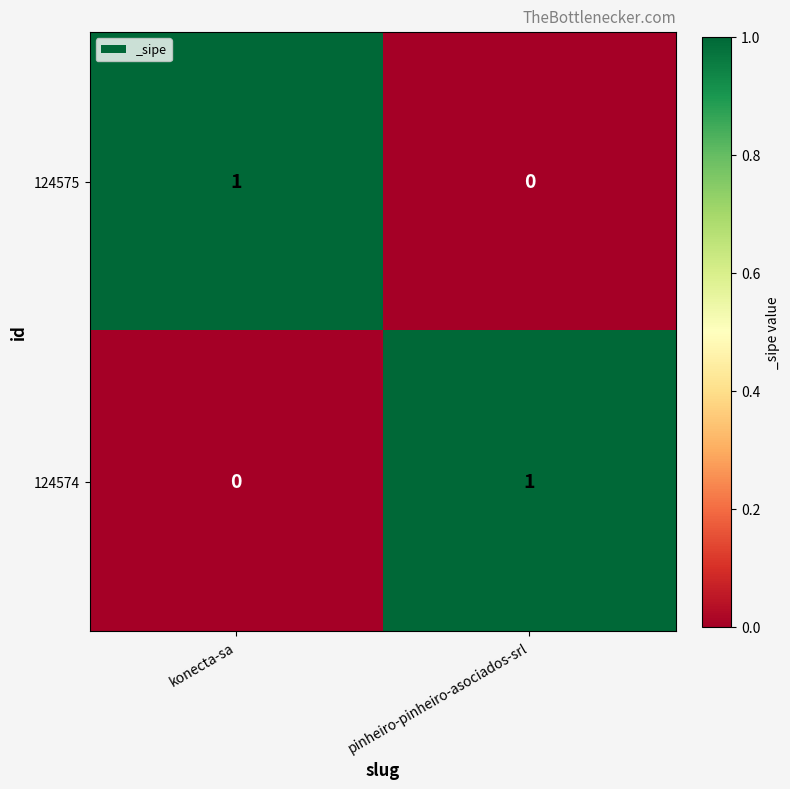

Is the value of 124575 at konecta-sa greater than the value of 124574 at konecta-sa?

Yes